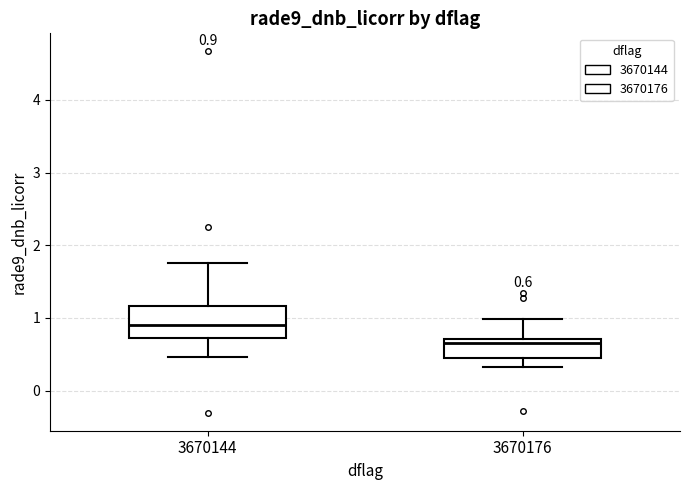

Which box has the lowest median line?

3670176